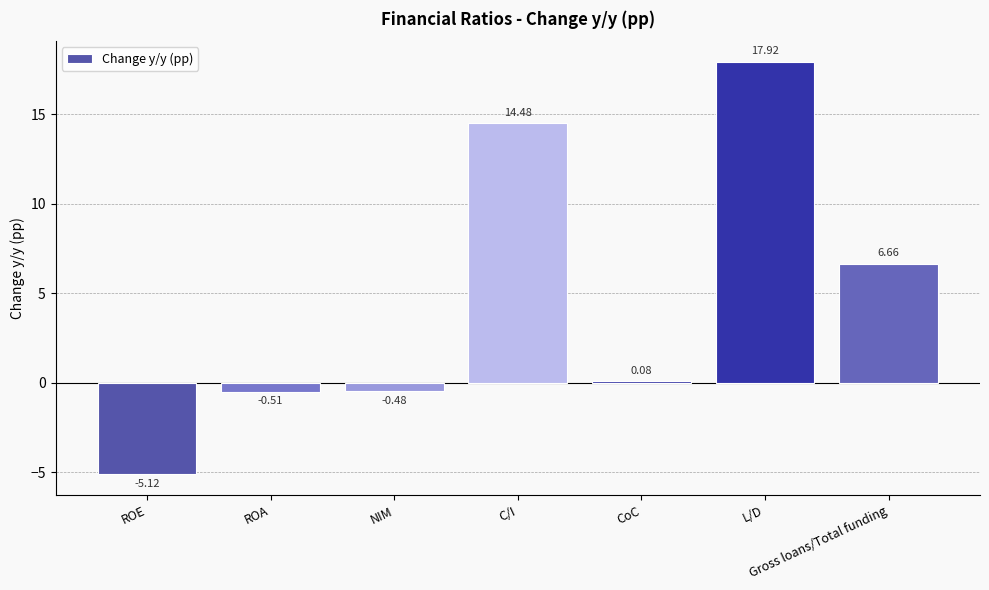

Which category has the lowest value across all series?

ROE